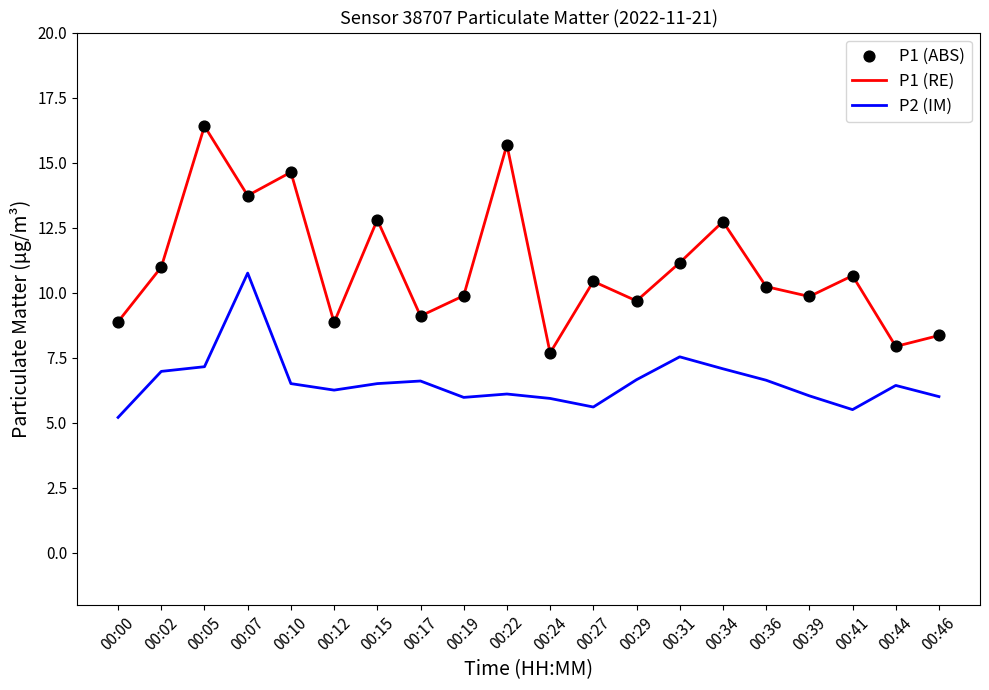

What is the total value across all series at 00:22?

21.8